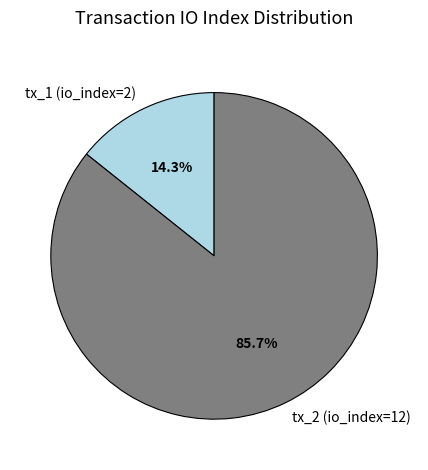

To the nearest percent, what is the average slice percentage?

50%